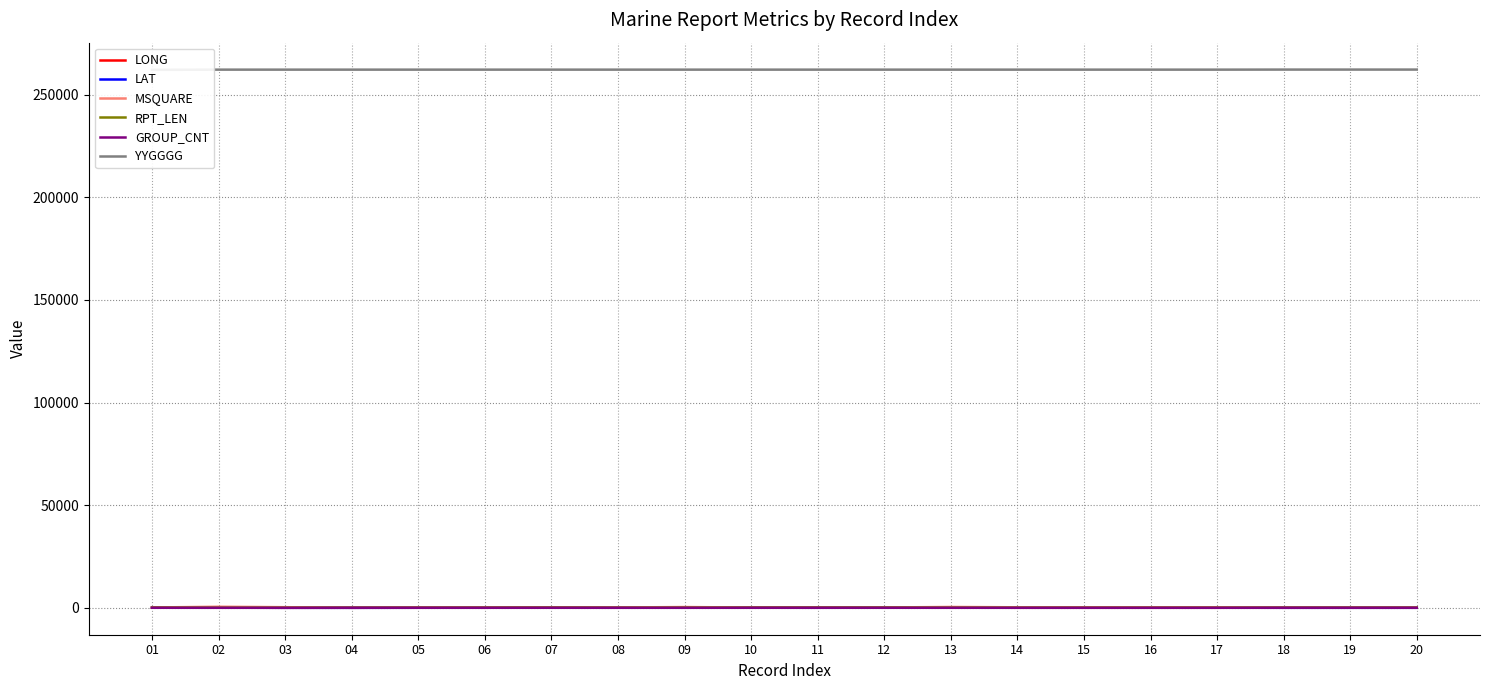

The value of MSQUARE at 09 is 376.0. True or false?

True